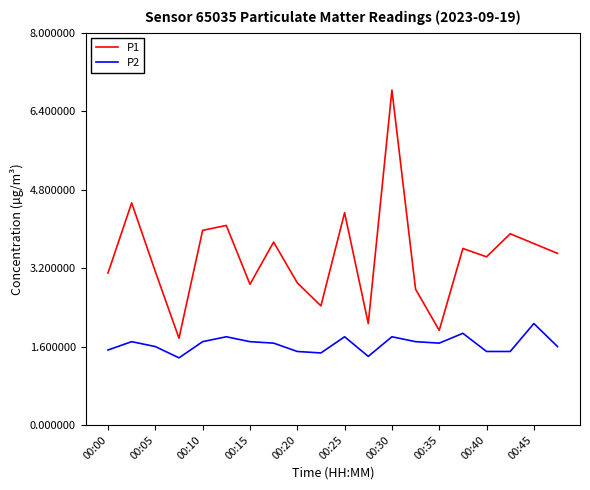

True or false: P2 and P1 intersect in this chart.

False